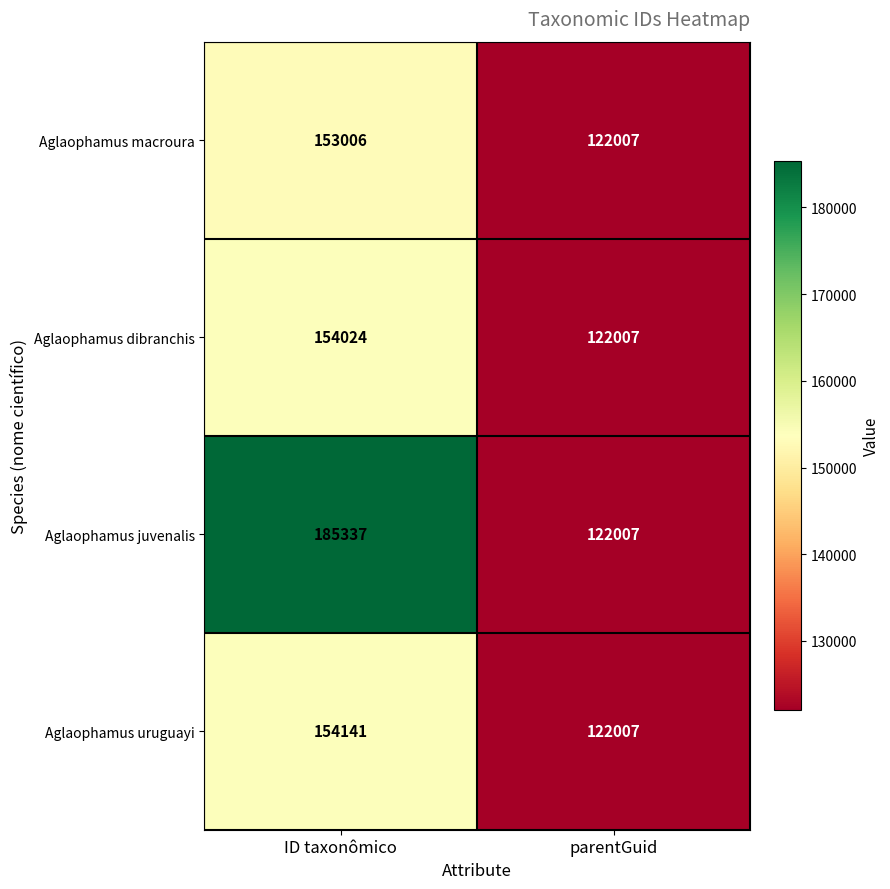

The Aglaophamus uruguayi series shows 122007 at parentGuid. True or false?

True